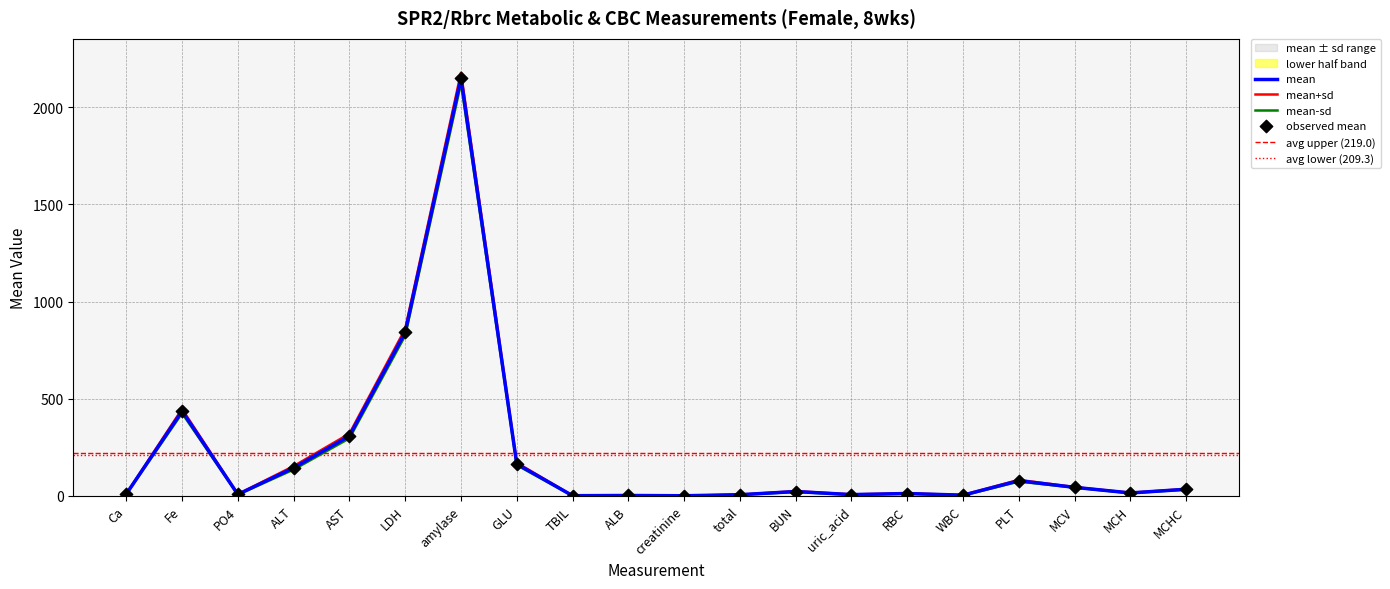

Which series has the largest Y range (max minus min)?

mean+sd